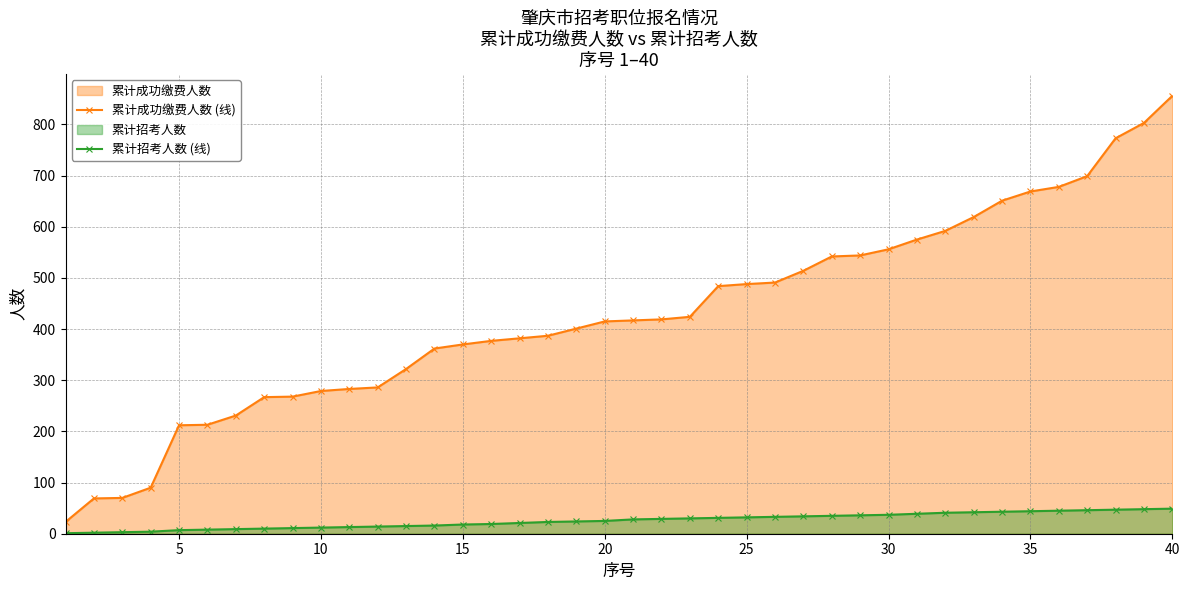

Which series has the widest spread of values?

累计成功缴费人数 (线)